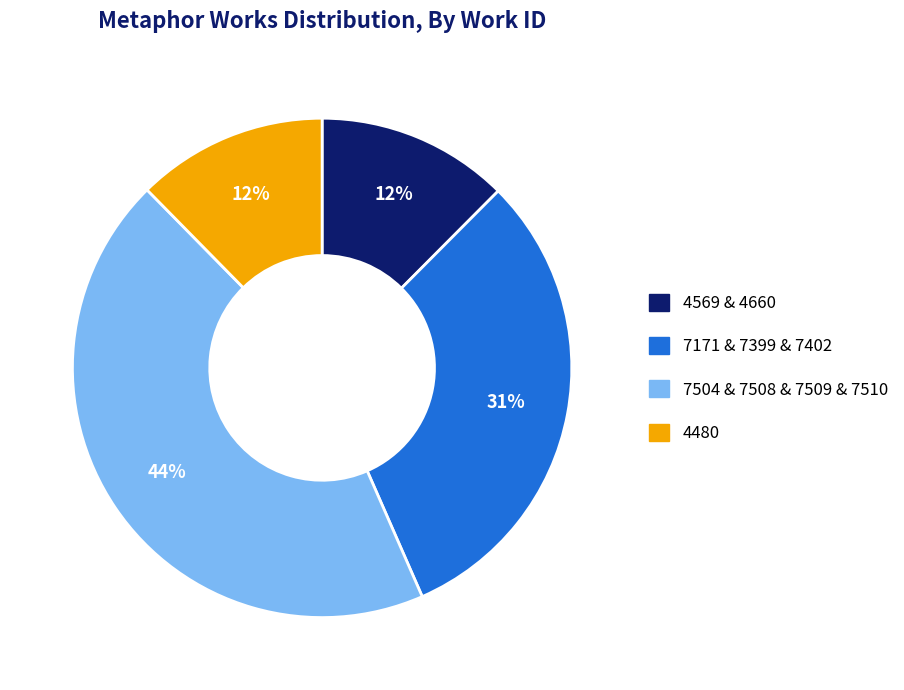

To the nearest percent, what is the difference between the largest and smallest slice percentages?

32%